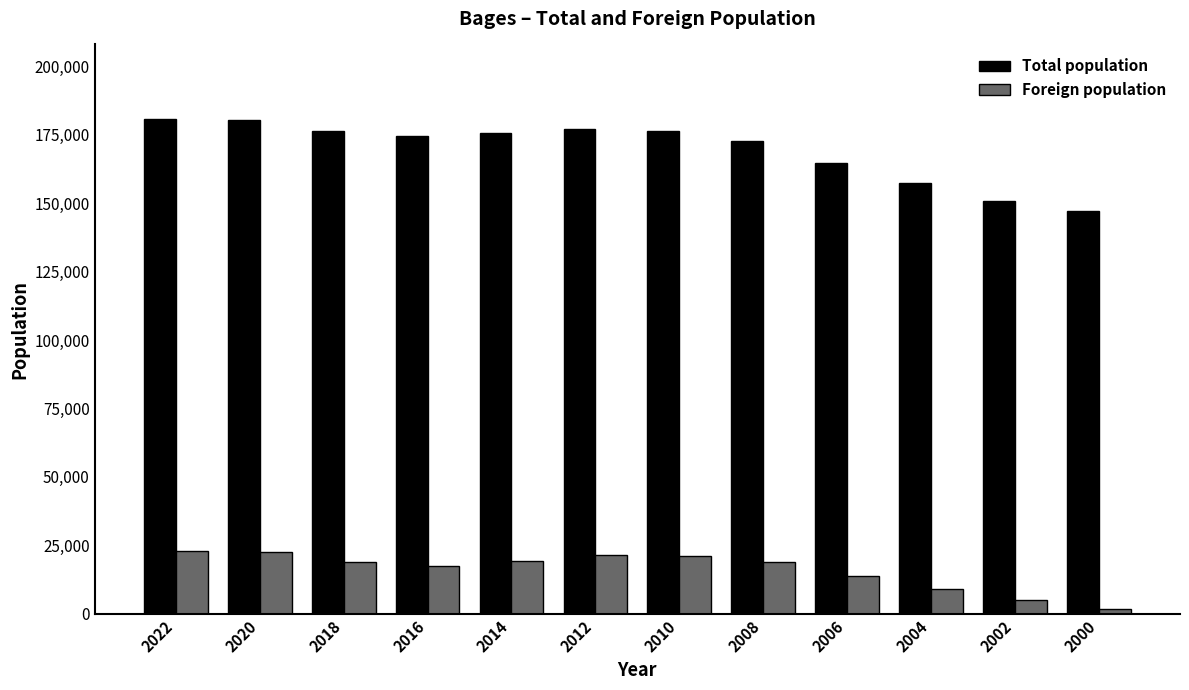

Is the value of Foreign population at 2002 greater than the value of Total population at 2018?

No